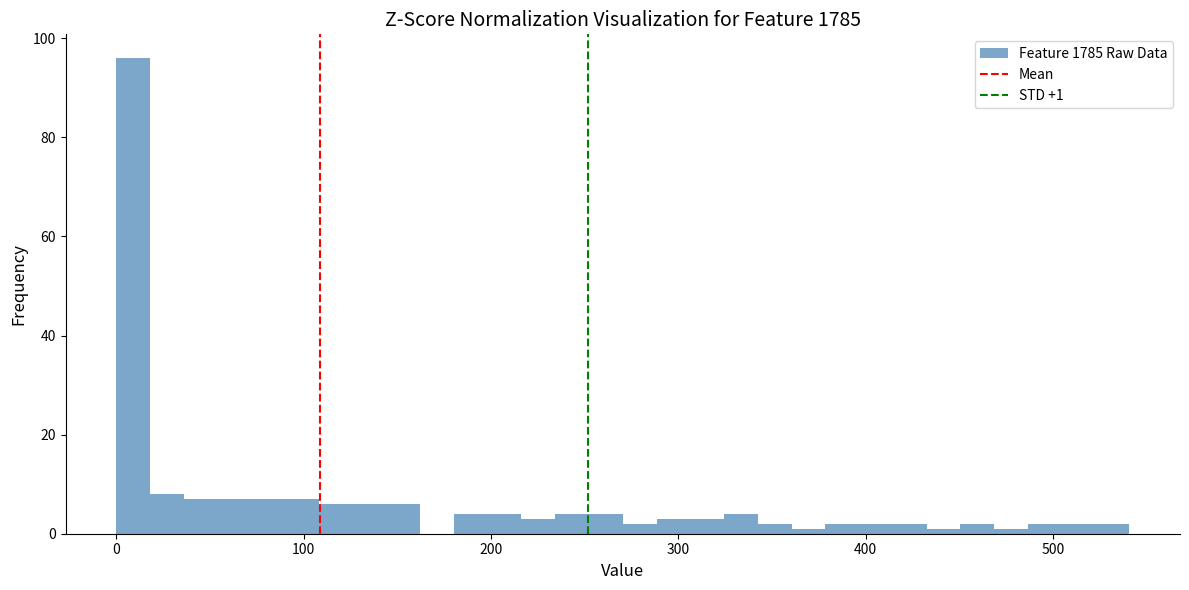

Read against the x-axis, roughly where is the centre of the tallest bar?

10